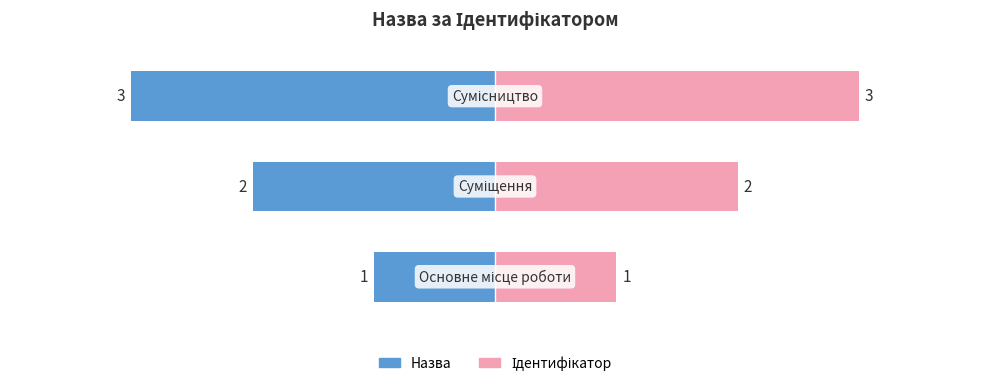

The chart shows a value of 3 at Сумісництво. True or false?

True